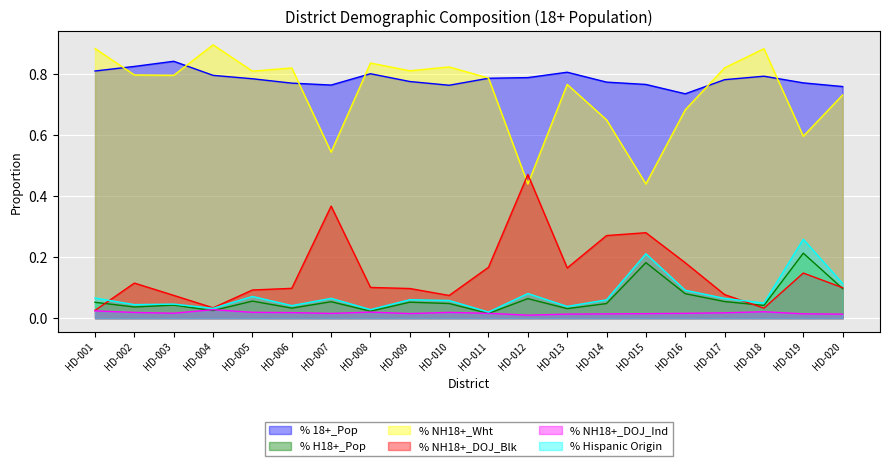

What is the spread (max minus min) of values at HD-012?

0.8